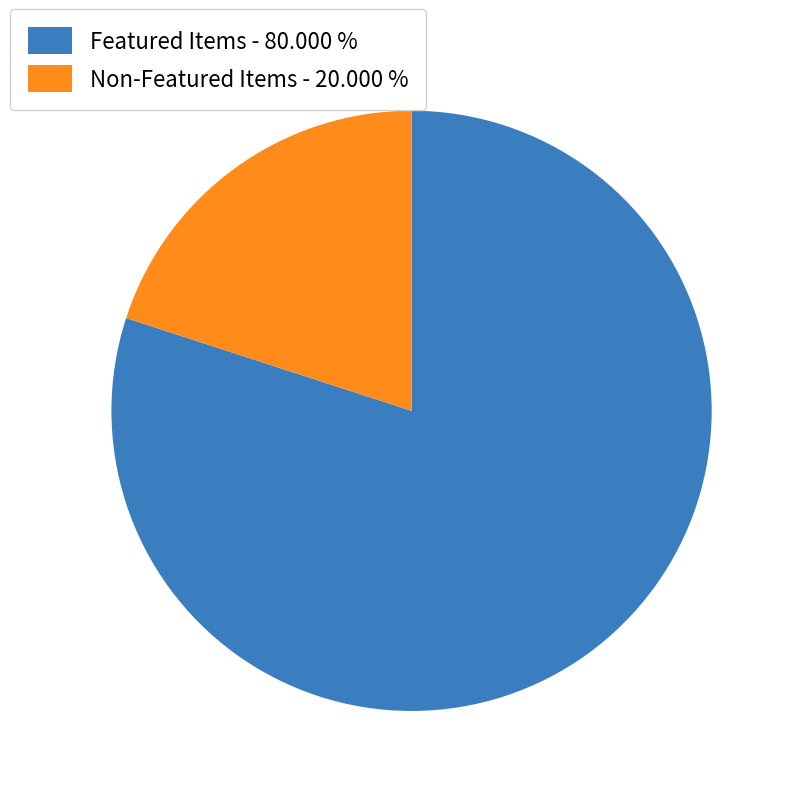

How many slices are in this pie chart?

2